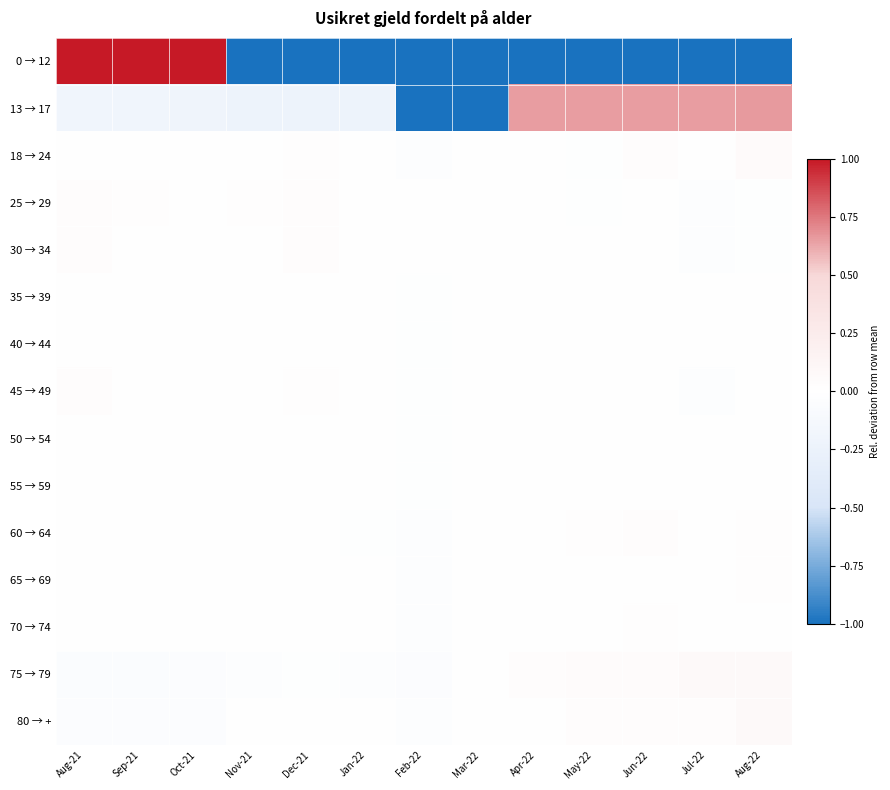

How many categories are shown in the chart?

13